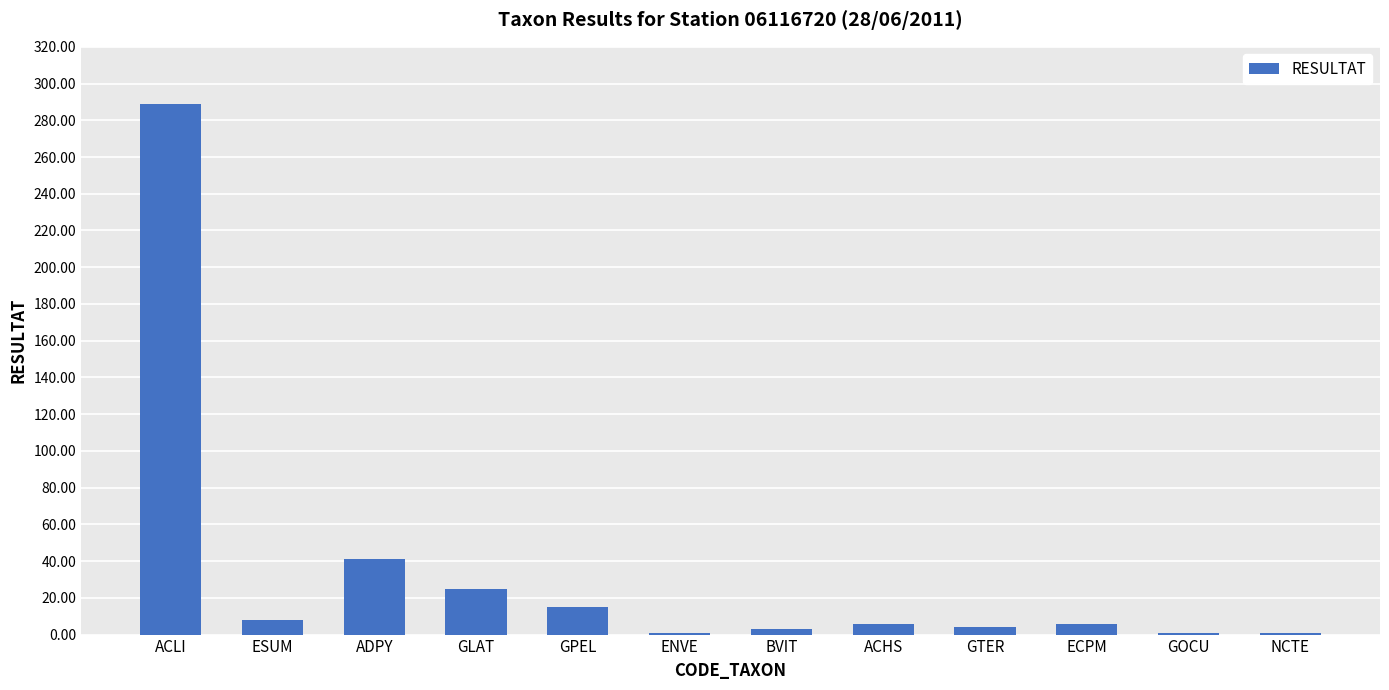

Are the bars horizontal?

No